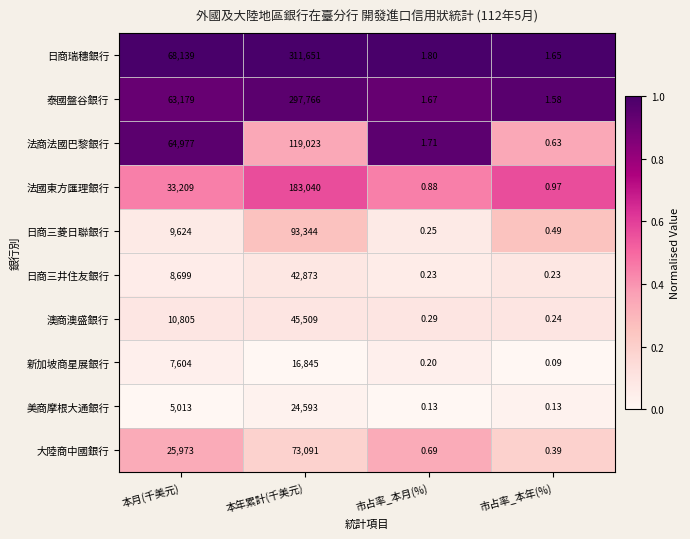

Which series has the widest spread of values?

日商瑞穗銀行